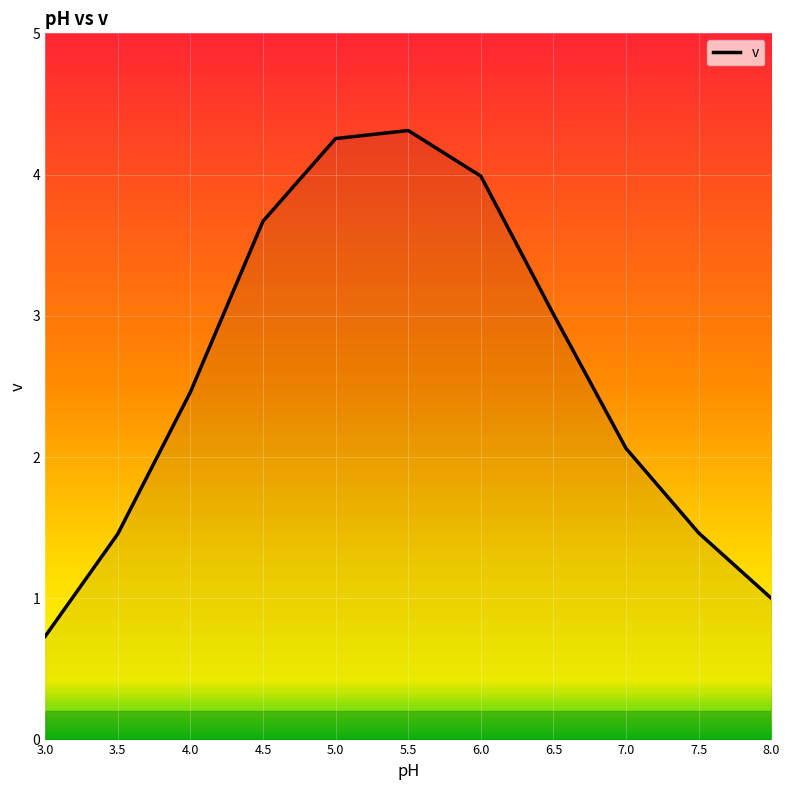

Where does the data first go above 2?

4.0